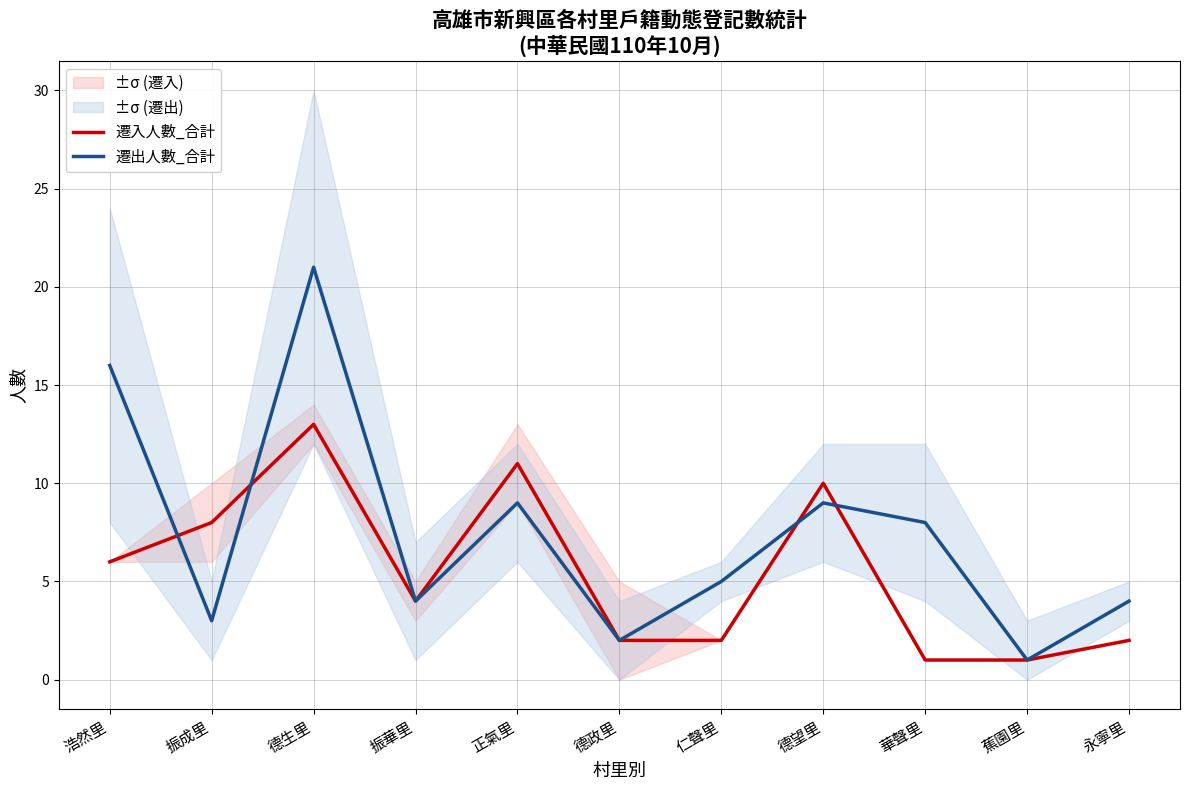

Is it true that 遷入人數_合計 equals 5 at 德生里?

False